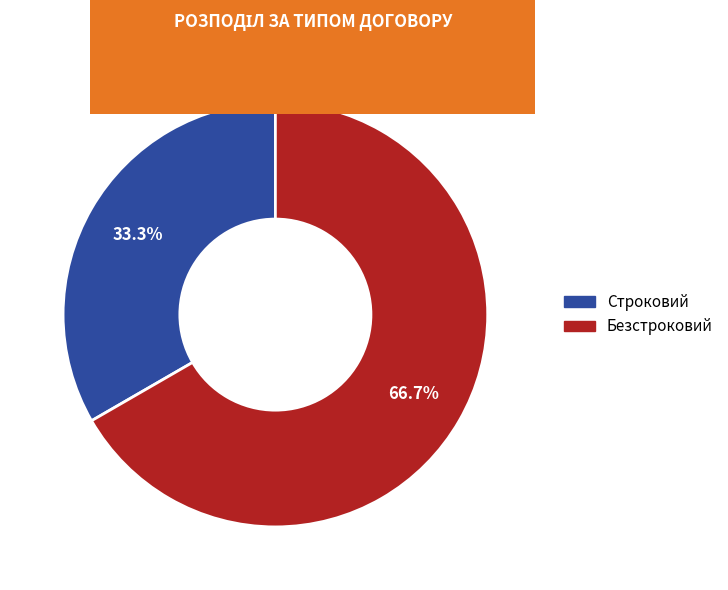

Does Строковий account for over 50% of the chart?

No